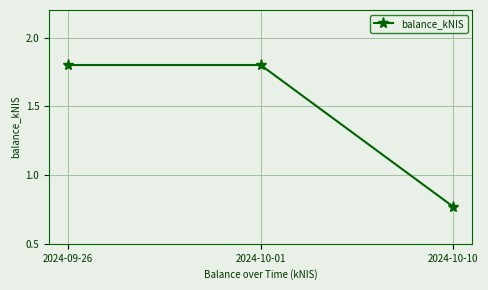

How many data points does each series have?

3